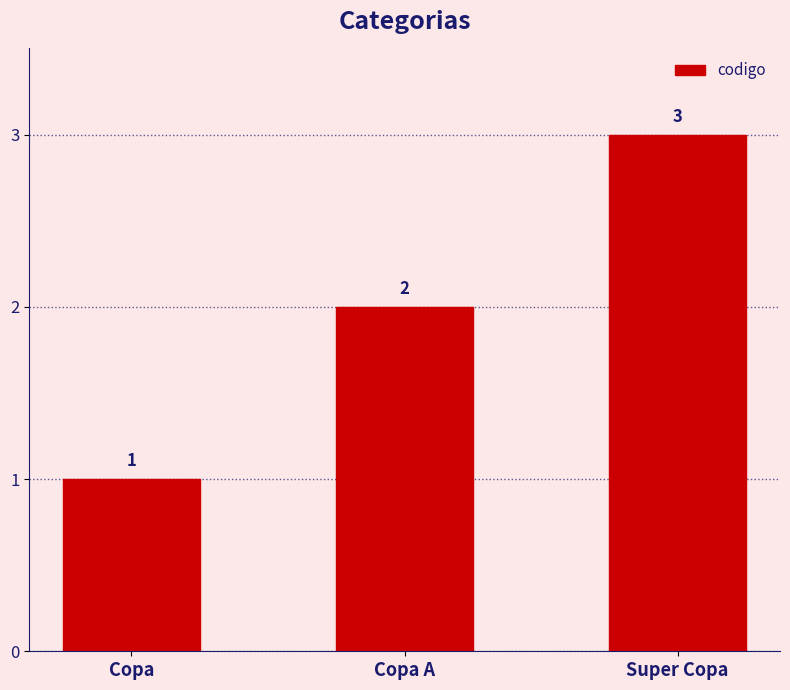

List the labels in order of value, smallest first.

Copa, Copa A, Super Copa